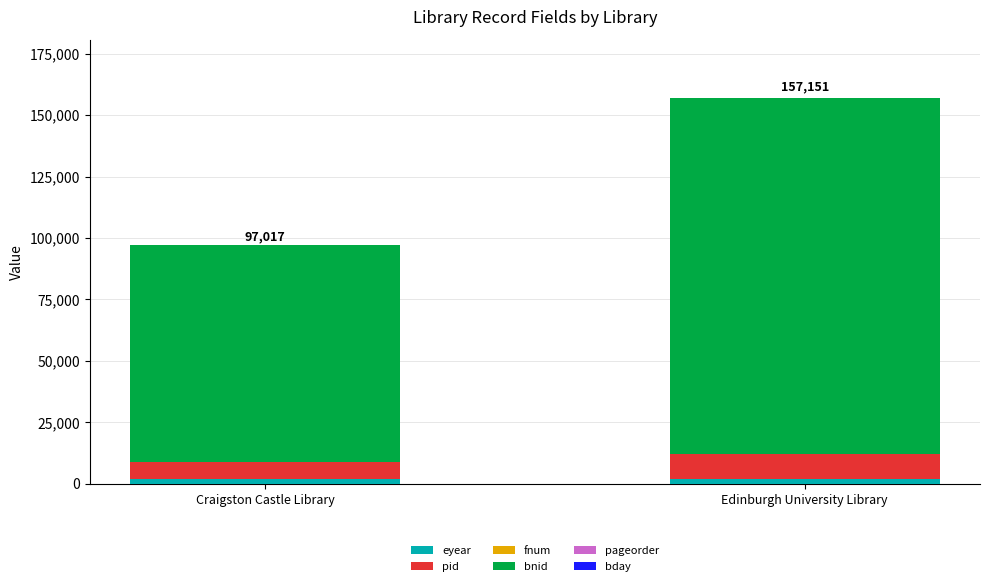

Count the number of data series in this chart.

6